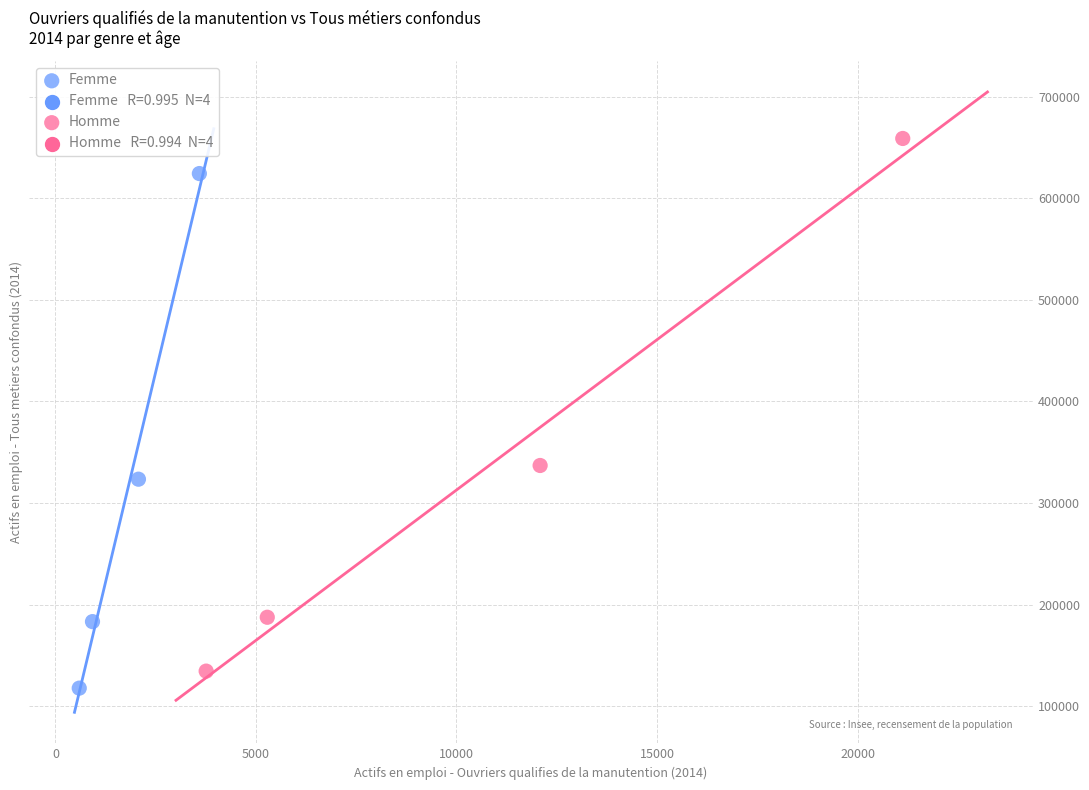

Which series reaches the maximum Y coordinate?

Homme